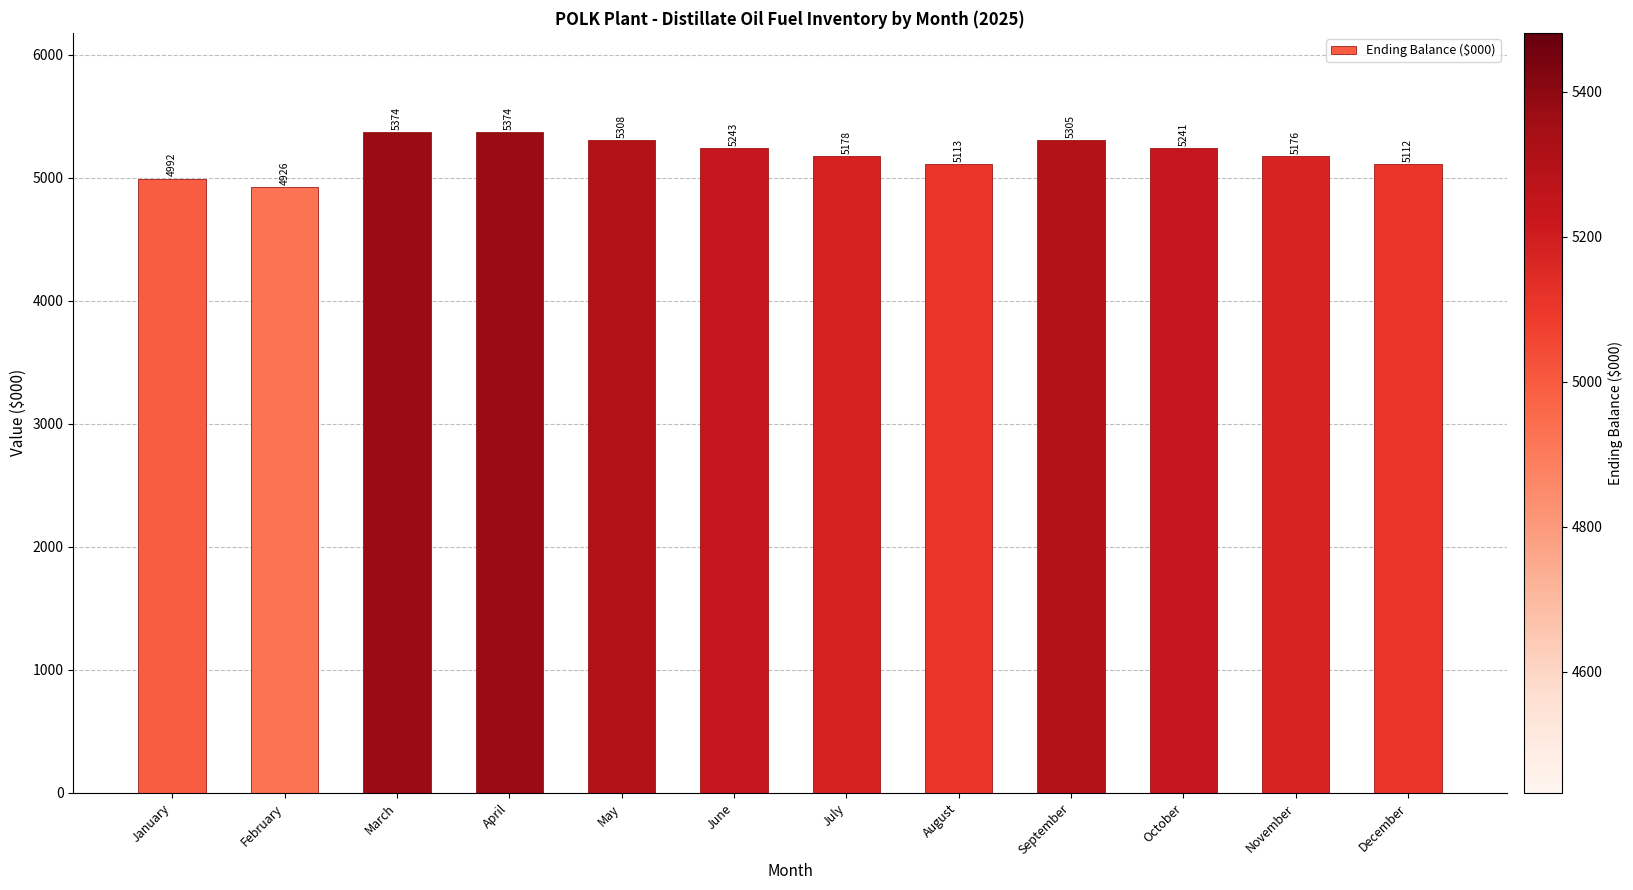

What is the greatest value displayed?

5373.5